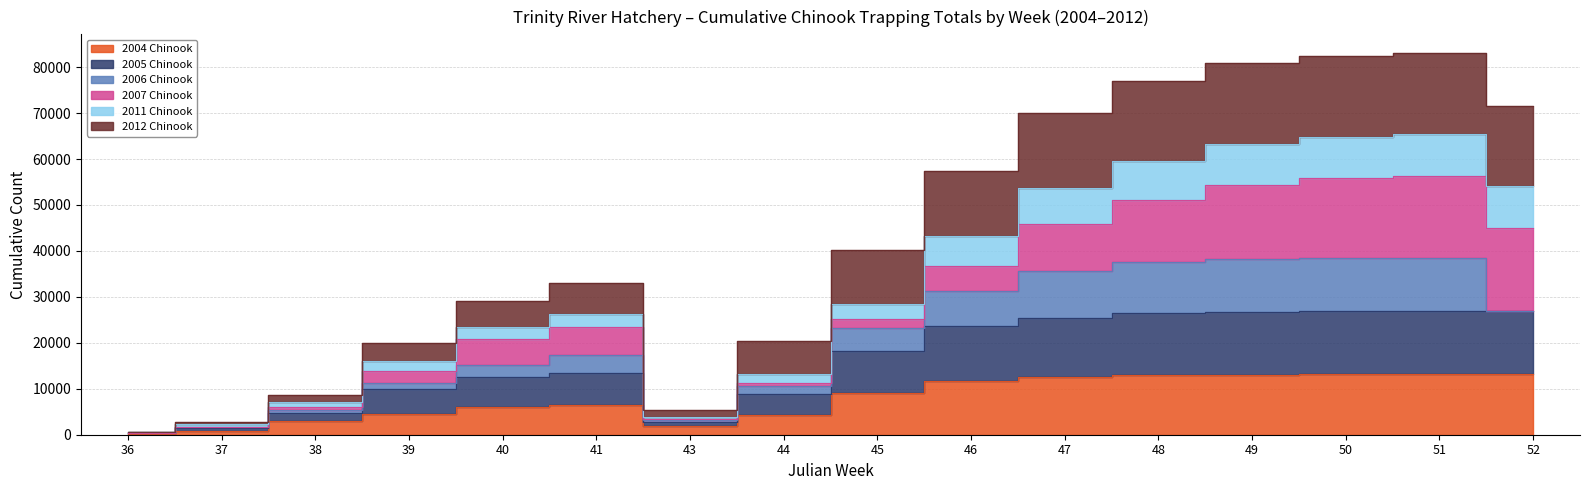

Count the number of categories in the chart.

16